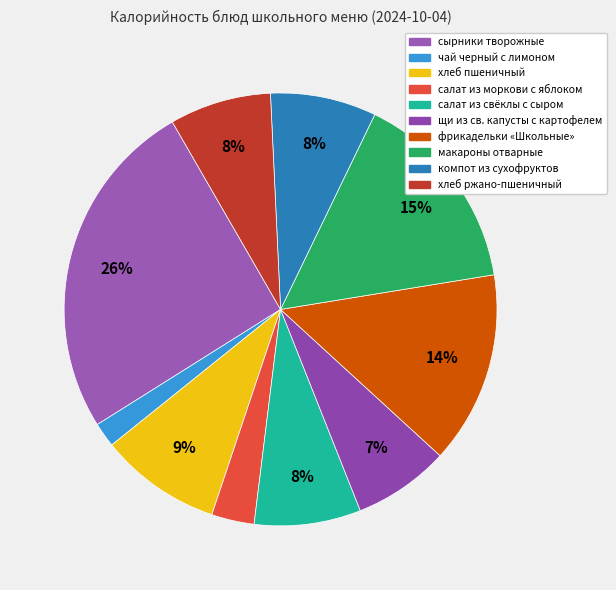

What is the ratio of the value at хлеб пшеничный to the value at хлеб ржано-пшеничный?

1.2